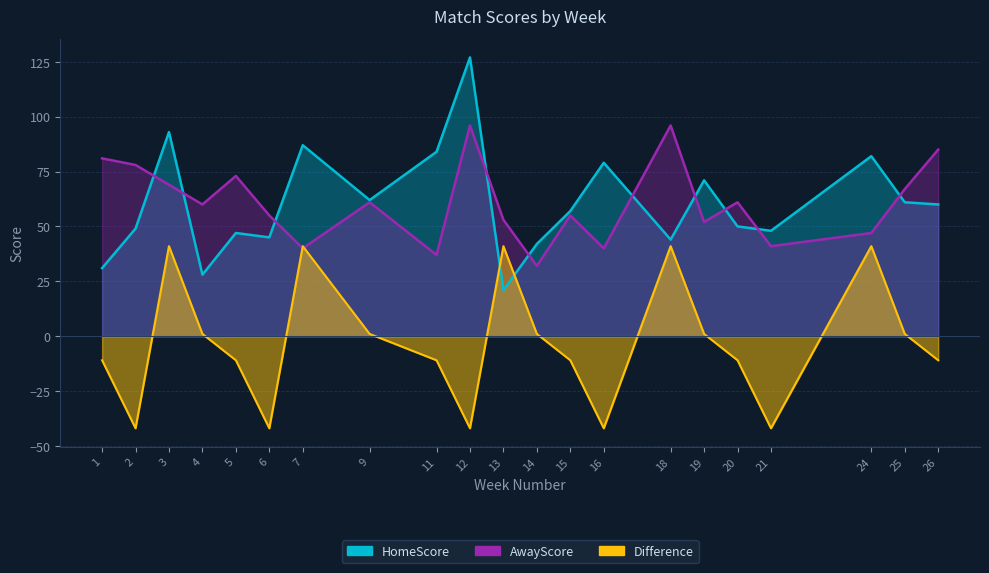

What are all the series names shown in the legend?

HomeScore, AwayScore, Difference